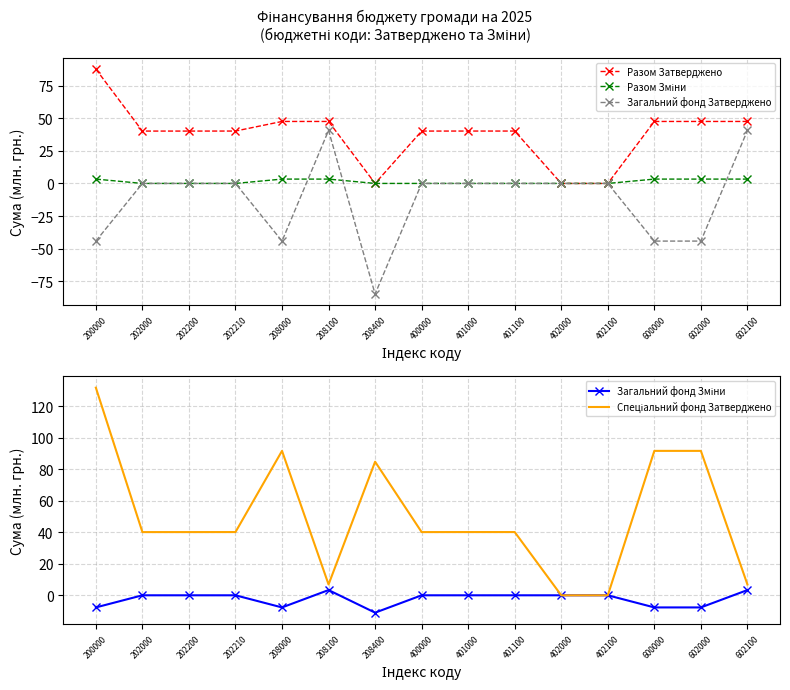

What is the difference between the maximum and second lowest values in the Загальний фонд Затверджено series?

84.8